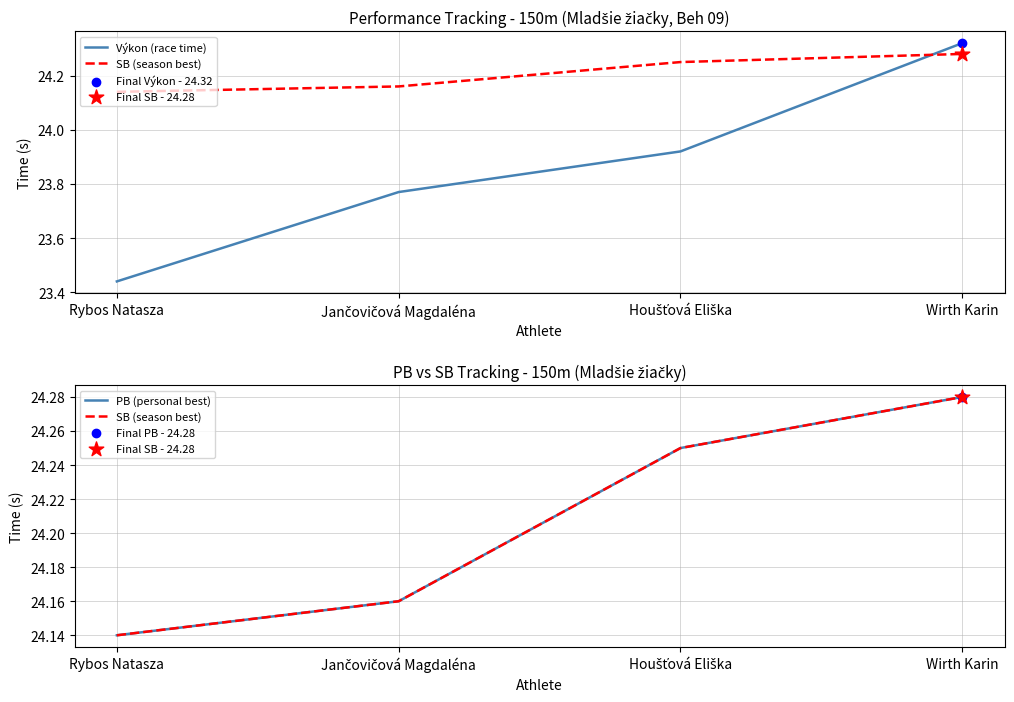

Which series contains the highest Y value?

Výkon (race time)